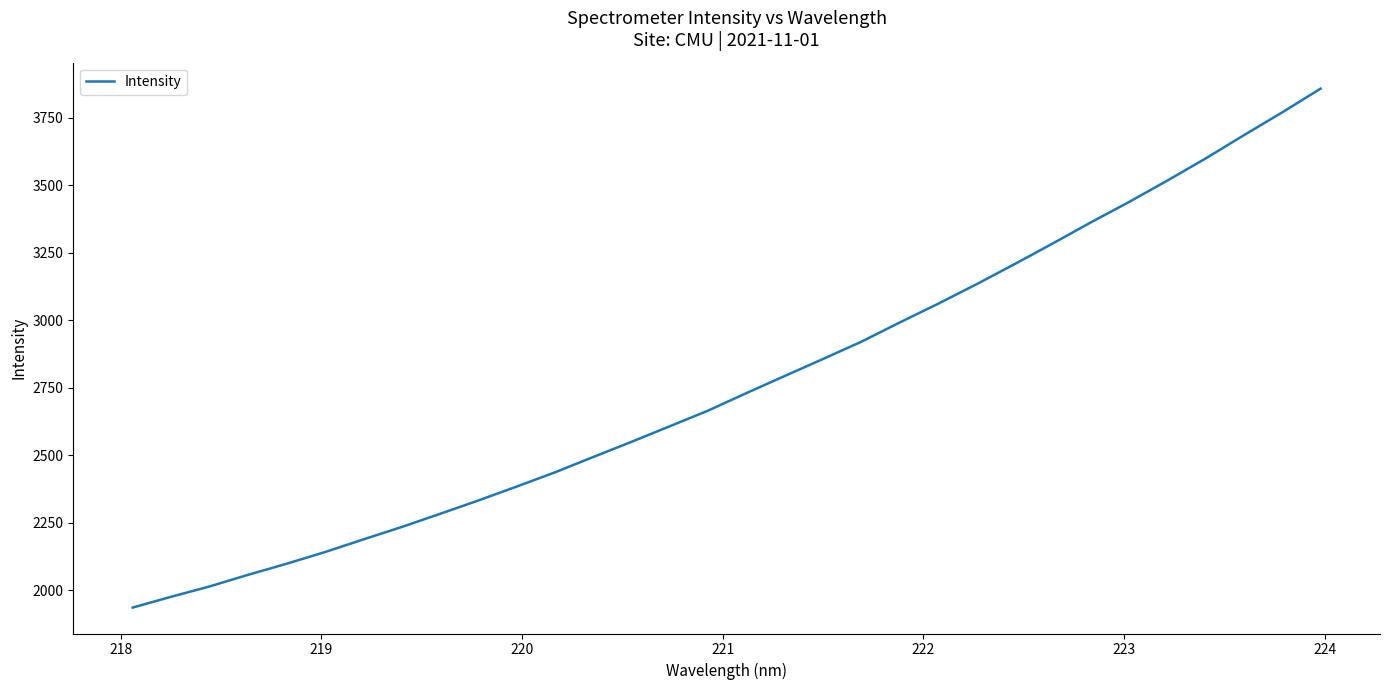

What is the minimum value shown in the chart?

1936.2